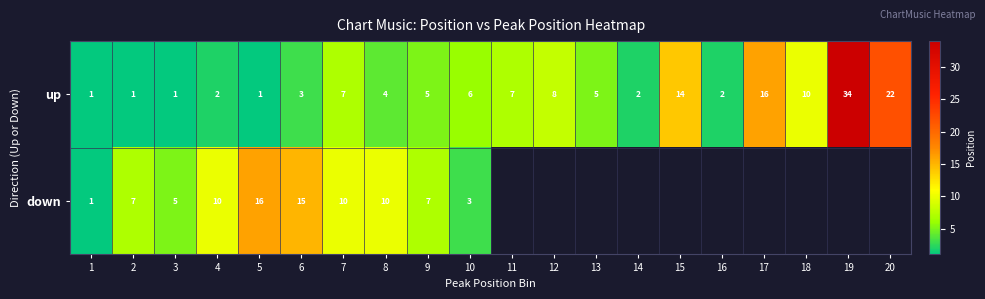

Count the number of data series in this chart.

2